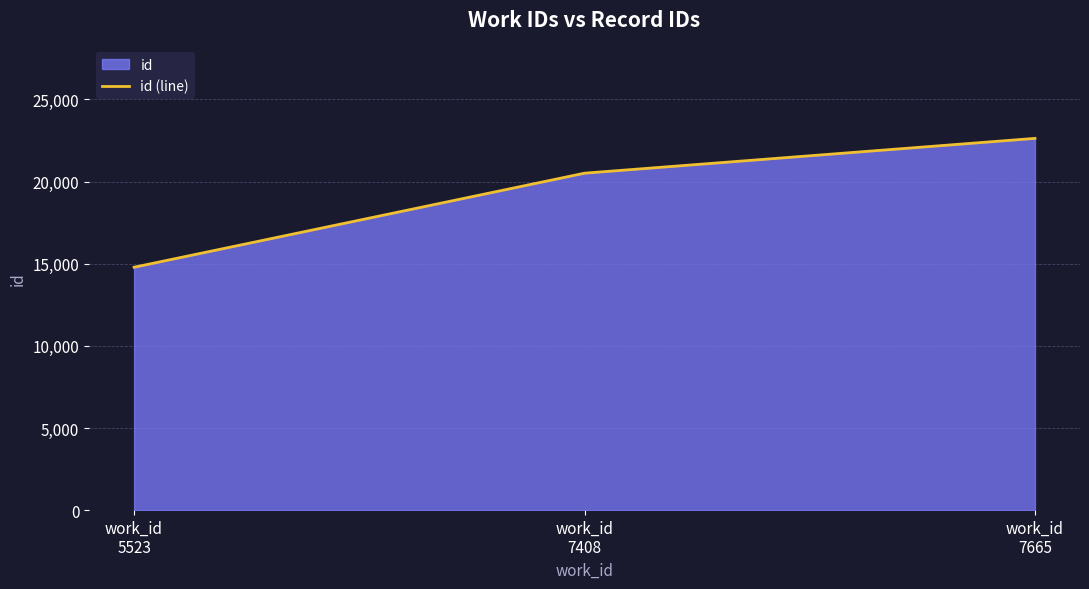

What is the average value?

19309